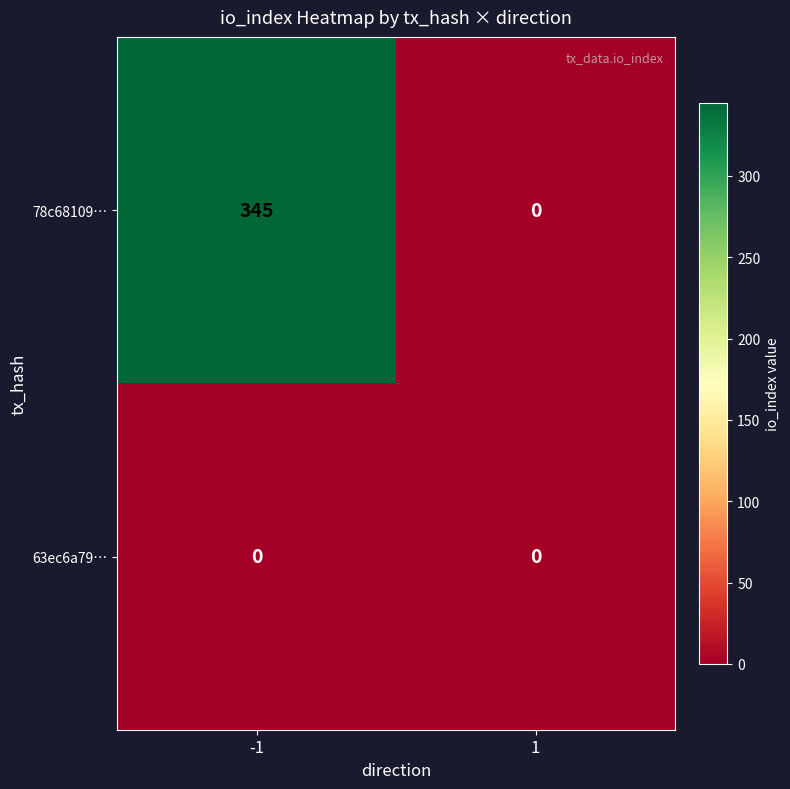

Which series has the widest spread of values?

78c68109…